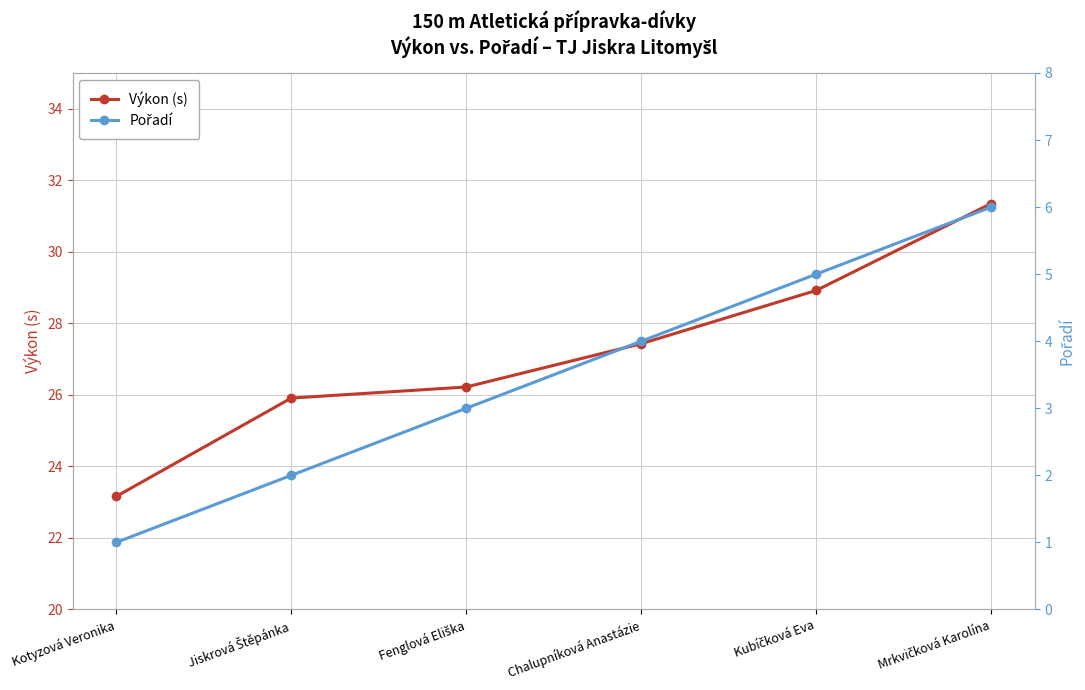

Rank the series at Chalupníková Anastázie from lowest to highest value.

Pořadí, Výkon (s)